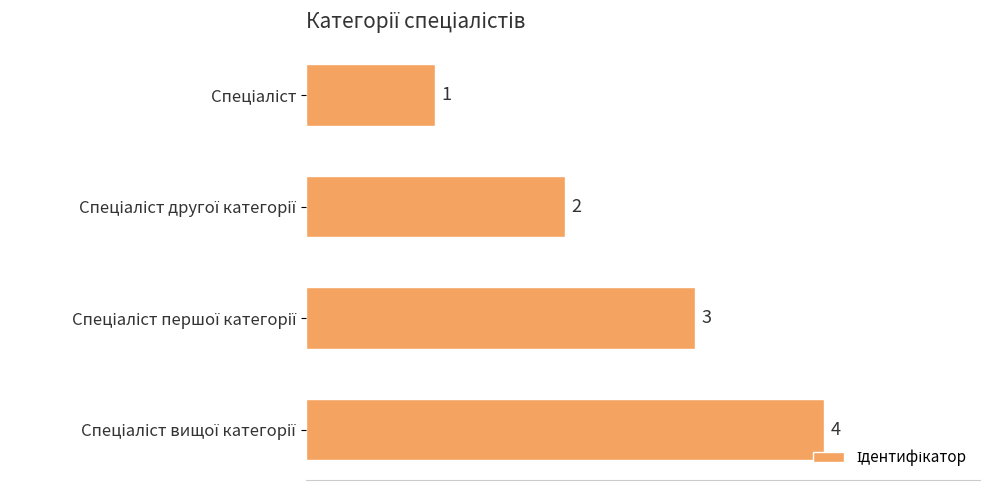

What is the greatest value displayed?

4